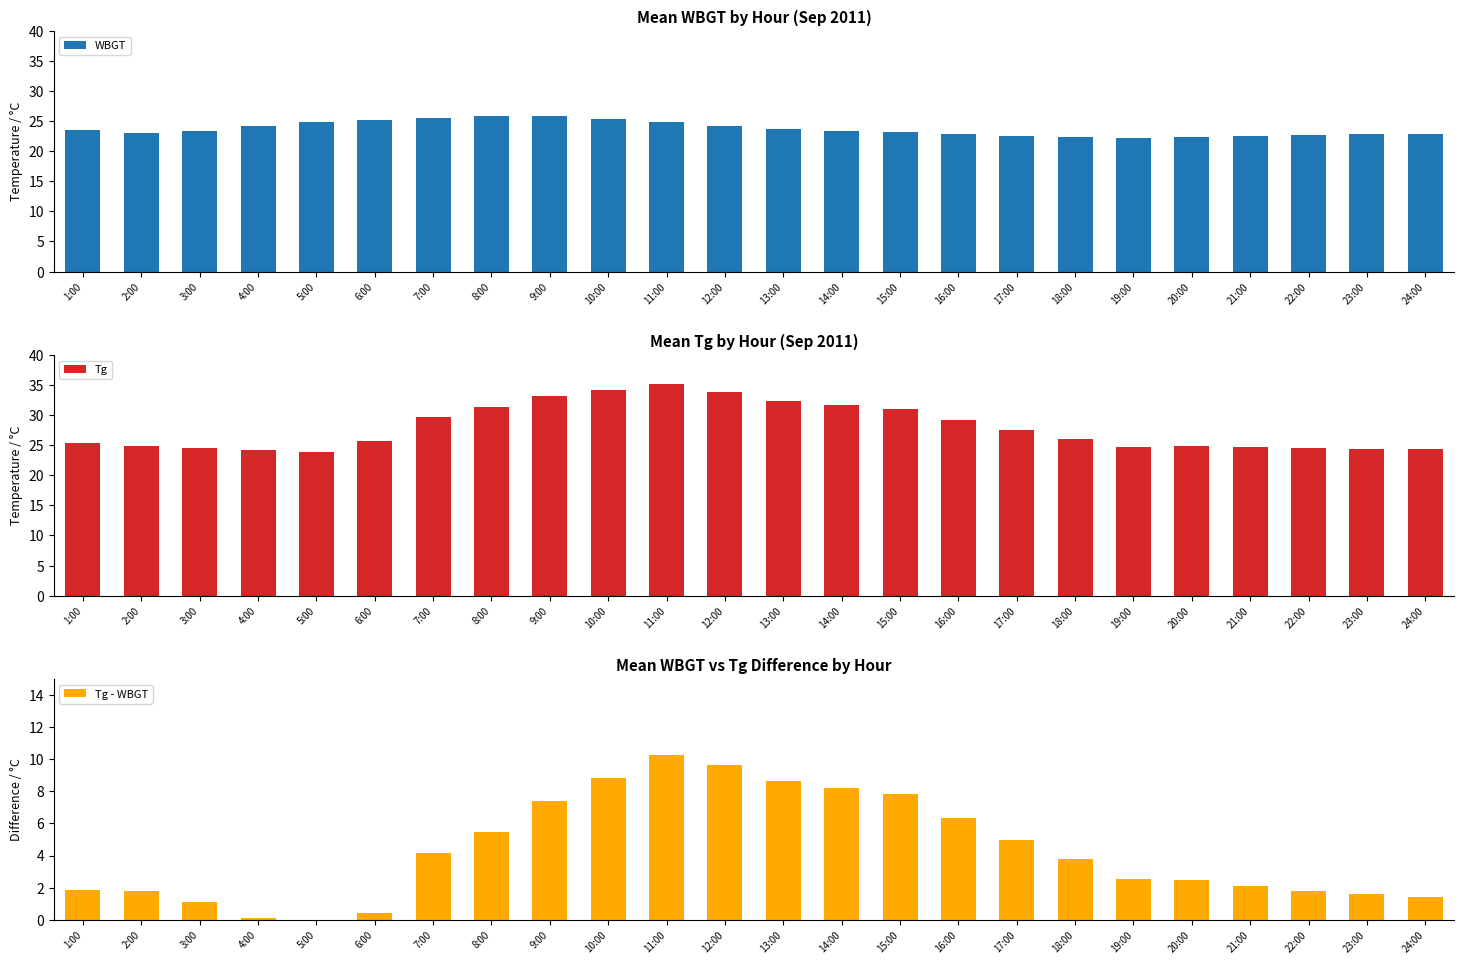

The Tg - WBGT series shows 0.6 at 21:00. True or false?

False